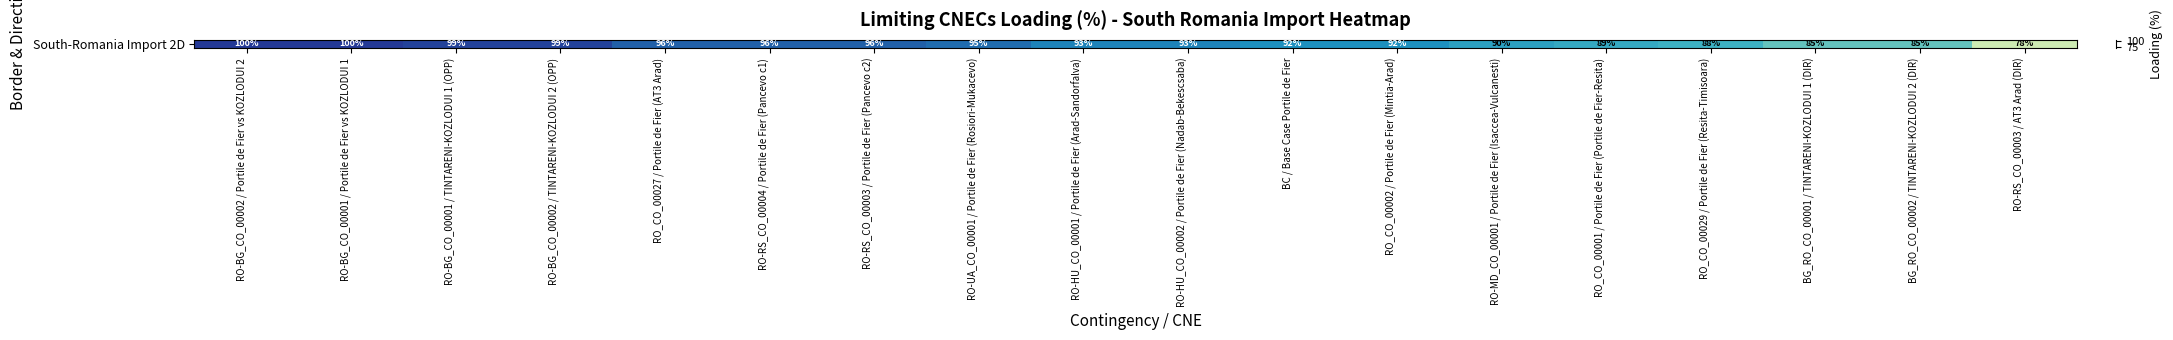

Reading left to right, extract all data points from this chart.

RO-BG_CO_00002 / Portile de Fier vs KOZLODUI 2=100	RO-BG_CO_00001 / Portile de Fier vs KOZLODUI 1=100	RO-BG_CO_00001 / TINTARENI-KOZLODUI 1 (OPP)=99	RO-BG_CO_00002 / TINTARENI-KOZLODUI 2 (OPP)=99	RO_CO_00027 / Portile de Fier (AT3 Arad)=96	RO-RS_CO_00004 / Portile de Fier (Pancevo c1)=96	RO-RS_CO_00003 / Portile de Fier (Pancevo c2)=96	RO-UA_CO_00001 / Portile de Fier (Rosiori-Mukacevo)=95	RO-HU_CO_00001 / Portile de Fier (Arad-Sandorfalva)=93	RO-HU_CO_00002 / Portile de Fier (Nadab-Bekescsaba)=93	BC / Base Case Portile de Fier=92	RO_CO_00002 / Portile de Fier (Mintia-Arad)=92	RO-MD_CO_00001 / Portile de Fier (Isaccea-Vulcanesti)=90	RO_CO_00001 / Portile de Fier (Portile de Fier-Resita)=89	RO_CO_00029 / Portile de Fier (Resita-Timisoara)=88	BG_RO_CO_00001 / TINTARENI-KOZLODUI 1 (DIR)=85	BG_RO_CO_00002 / TINTARENI-KOZLODUI 2 (DIR)=85	RO-RS_CO_00003 / AT3 Arad (DIR)=78